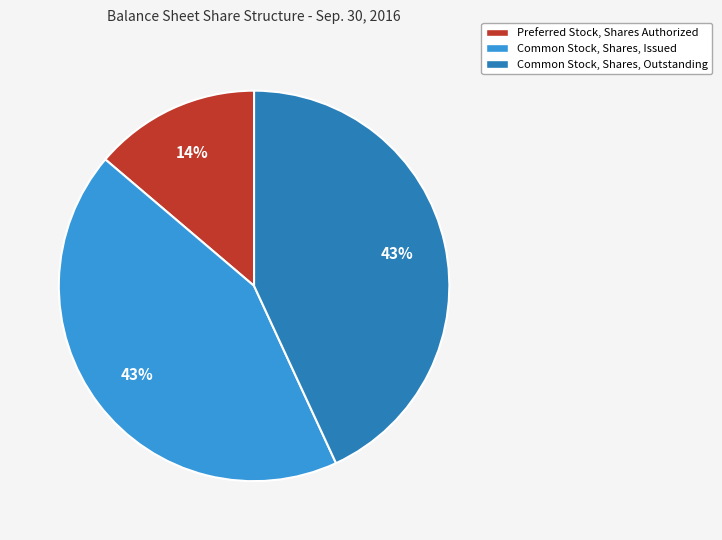

Is there any slice that represents more than half of the pie?

No